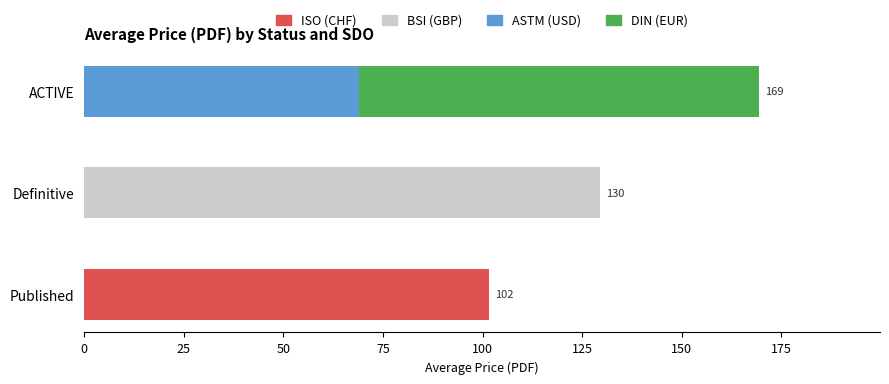

Is it true that ISO (CHF) equals 0.0 at Definitive?

True